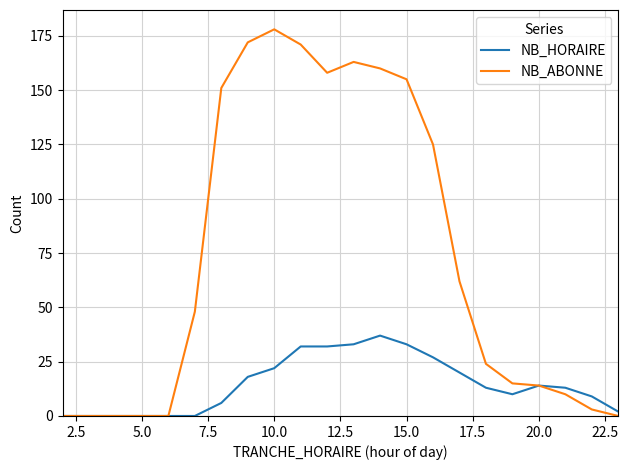

What is the average value of the NB_HORAIRE series?

15